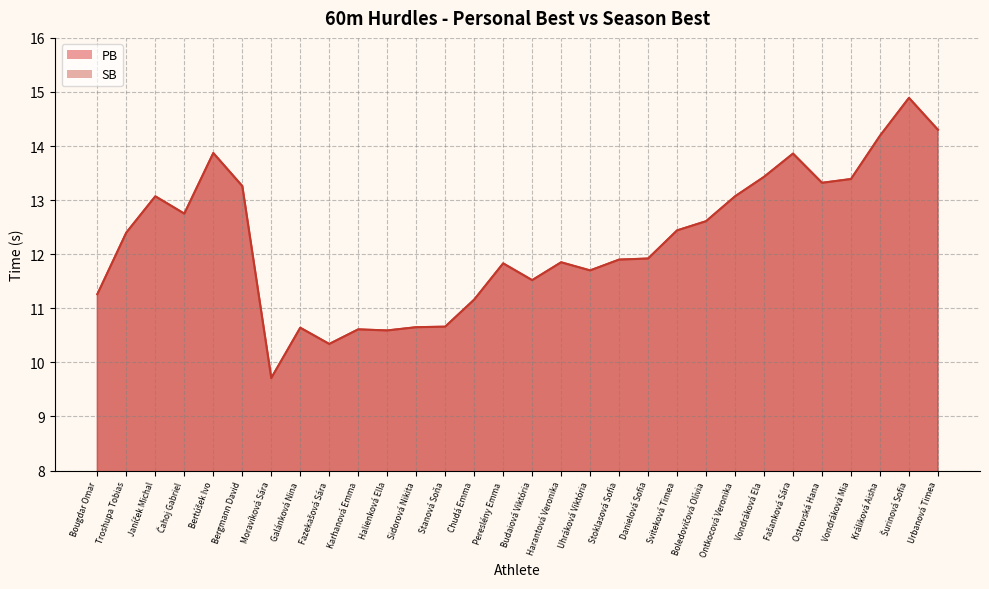

At which category does SB reach its first local peak?

Janíček Michal